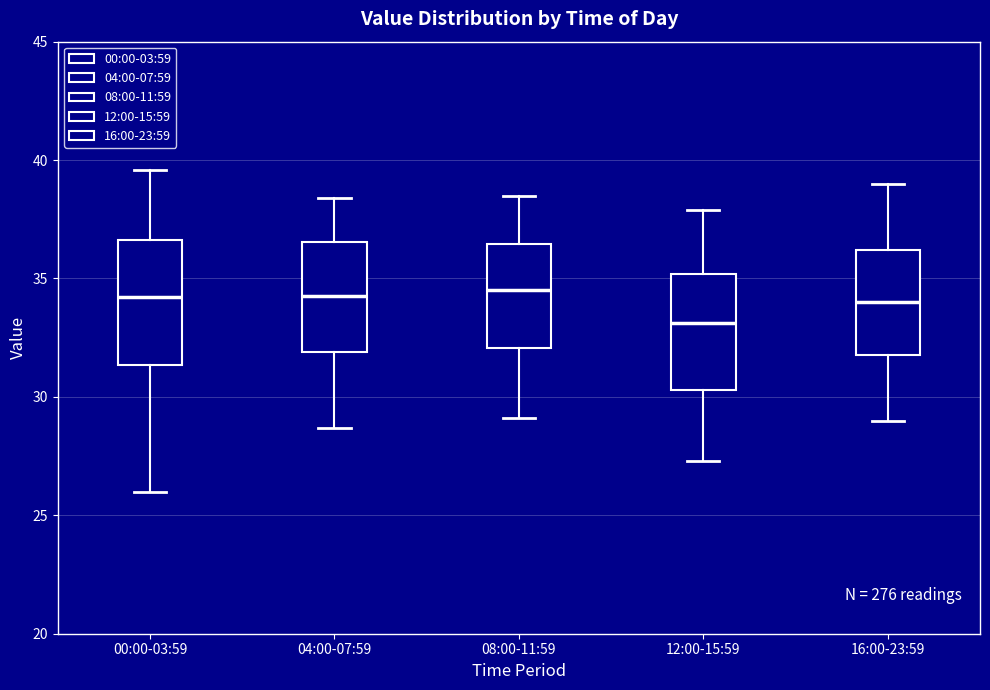

Reading left to right, read every box against the y-axis: the position of its median line, the range the box covers, and the ends of its whiskers. The values are not printed on the chart, so give them approximately, as read against the axis.

00:00-03:59: median 34.0, box 31.5 to 36.5, whiskers 26.0 to 39.5
04:00-07:59: median 34.5, box 32.0 to 36.5, whiskers 28.5 to 38.5
08:00-11:59: median 34.5, box 32.0 to 36.5, whiskers 29.0 to 38.5
12:00-15:59: median 33.0, box 30.5 to 35.0, whiskers 27.5 to 38.0
16:00-23:59: median 34.0, box 32.0 to 36.0, whiskers 29.0 to 39.0